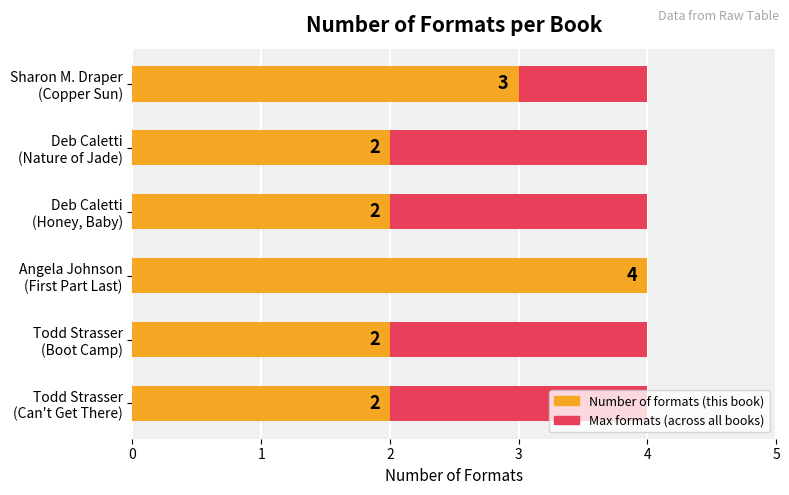

Is the value of Max formats (overall) at 2 greater than the value of Number of formats at 0?

No